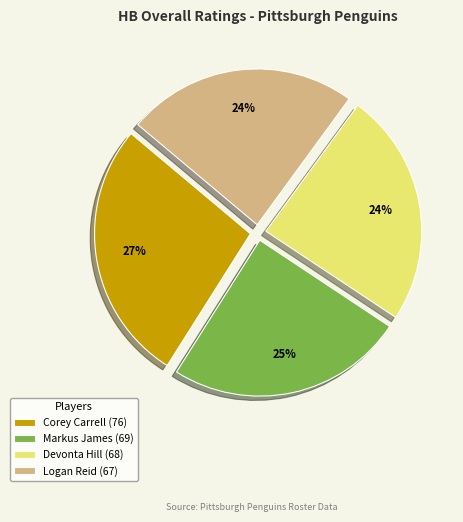

How many segments does this pie chart have?

4